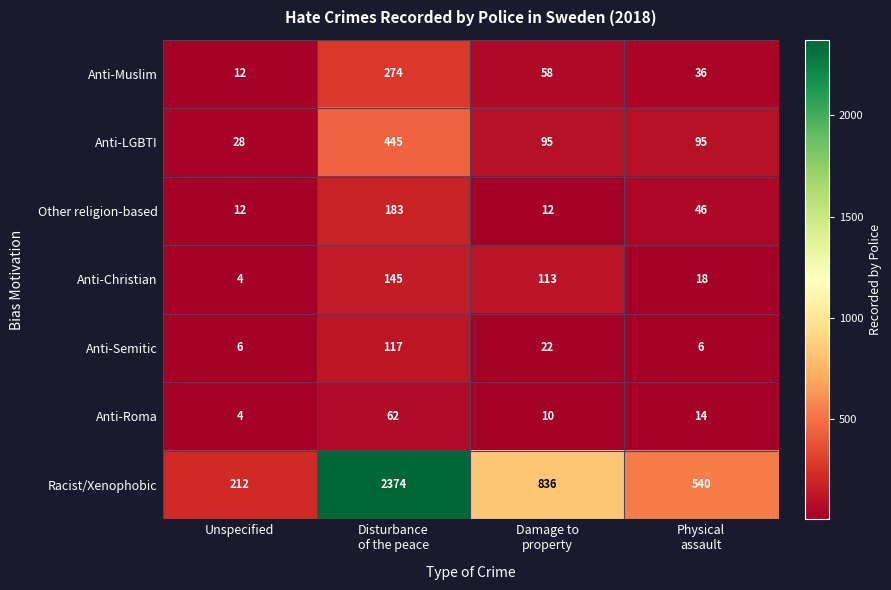

How many Other religion-based values are between 12 and 183?

4